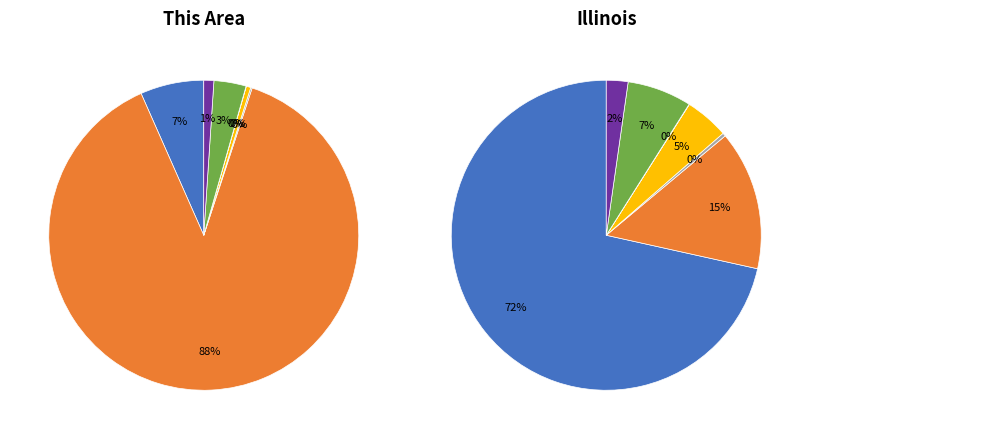

How many segments does this pie chart have?

7